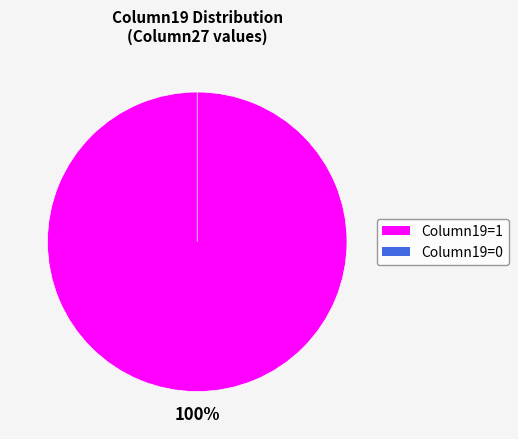

Do 1 and 0 together represent more than half of the pie?

Yes